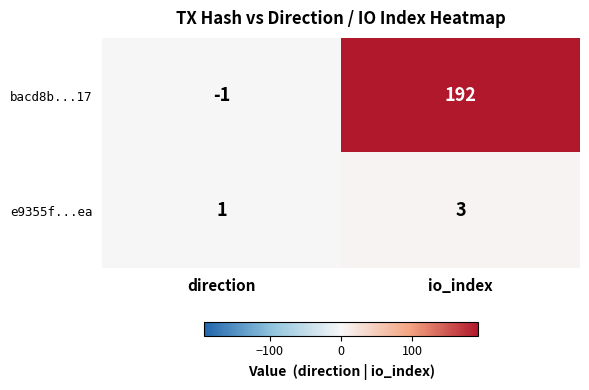

Which category has the highest value in the bacd8b...17 series?

io_index